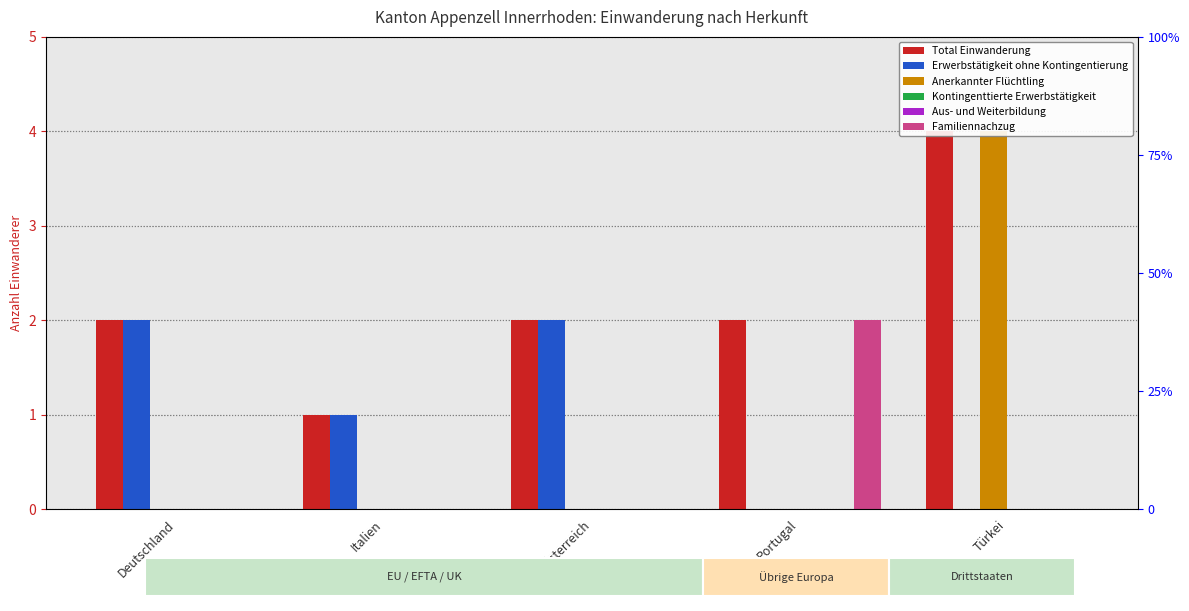

Count the number of categories in the chart.

5